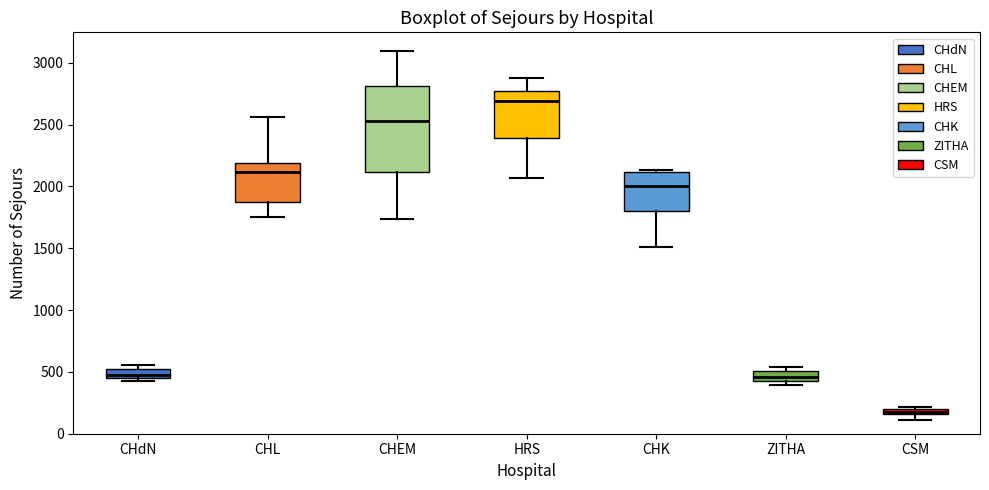

Which box has the lowest median line?

CSM